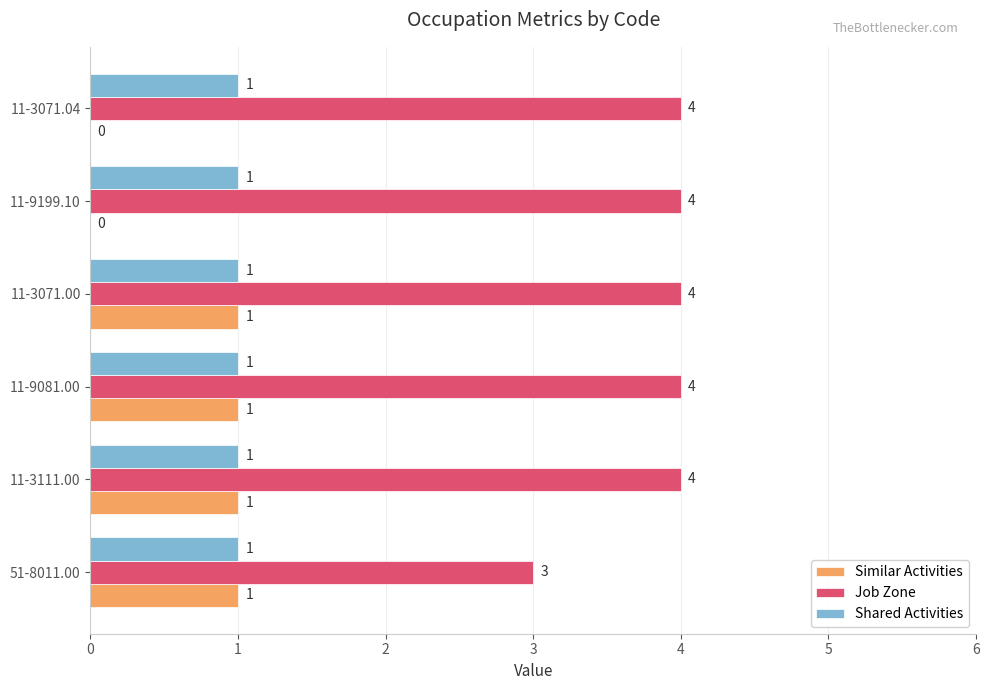

True or false: Shared Activities has a value of 1 at 11-9081.00.

True